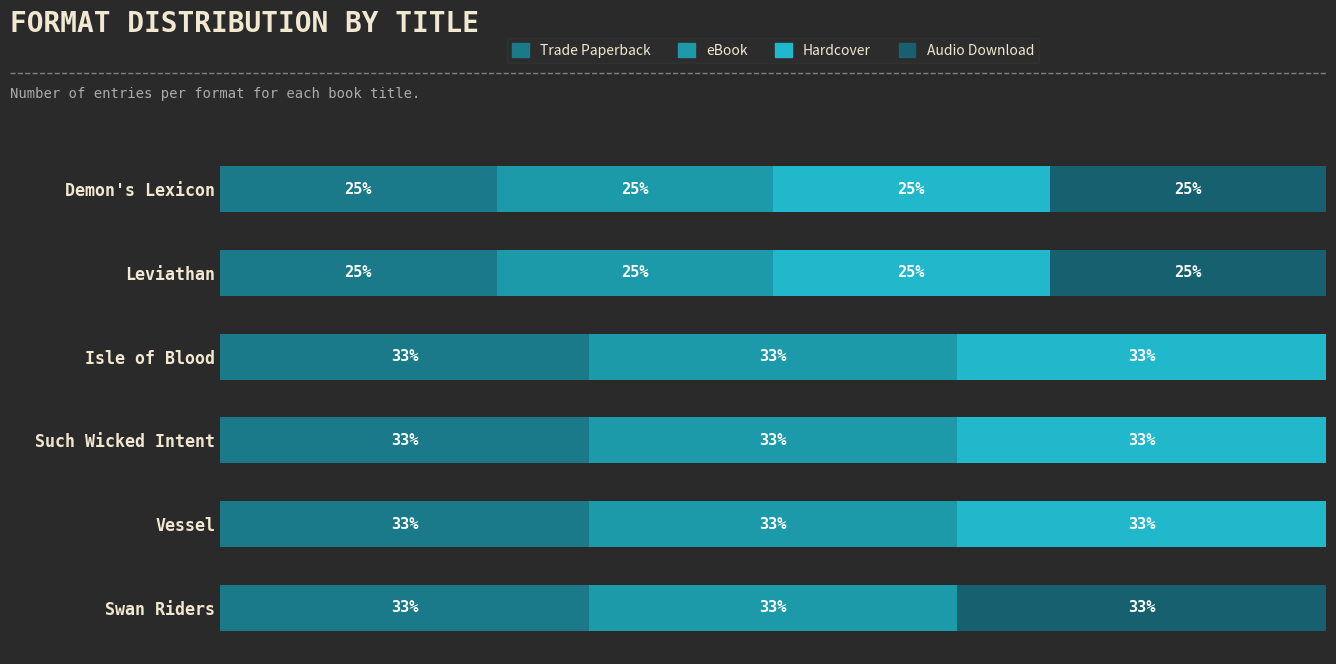

Count the number of categories in the chart.

6